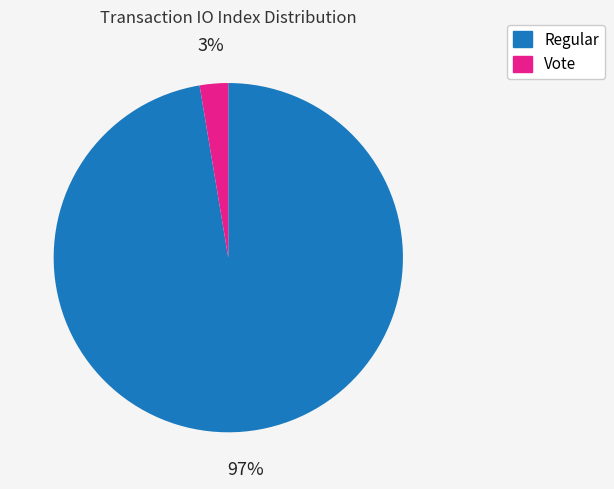

Which slice is the smallest?

Vote